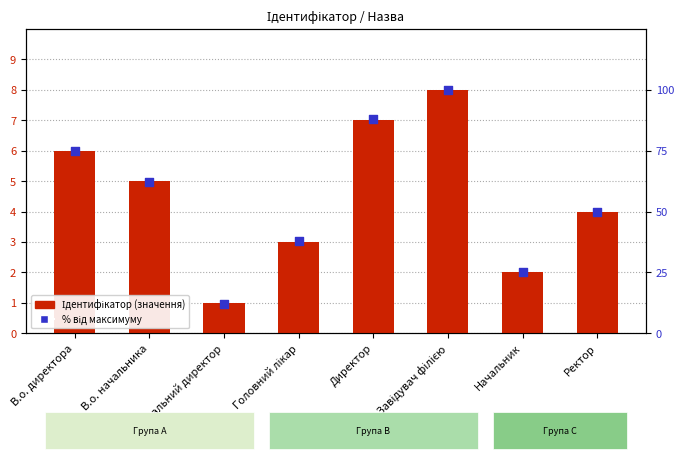

What is the total value across all series at Ректор?

54